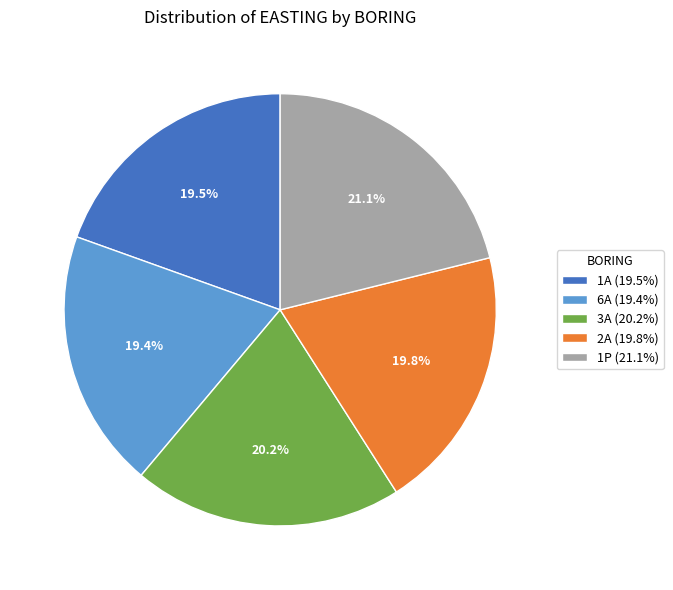

Is there a majority slice in this chart?

No